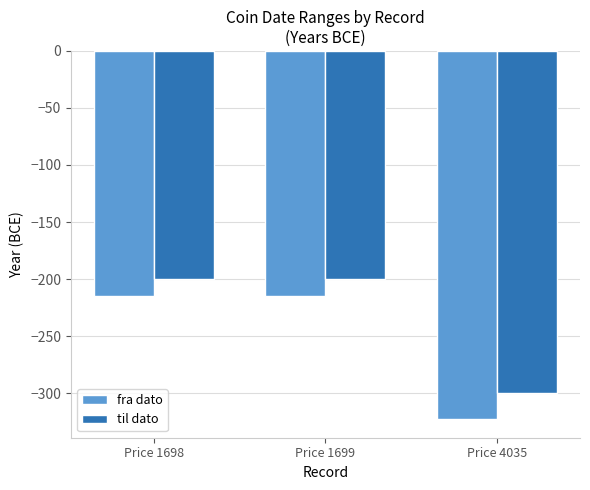

Reading right to left, what are all the values shown in this chart?

fra dato: Price 4035=-323	Price 1699=-215	Price 1698=-215
til dato: Price 4035=-300	Price 1699=-200	Price 1698=-200